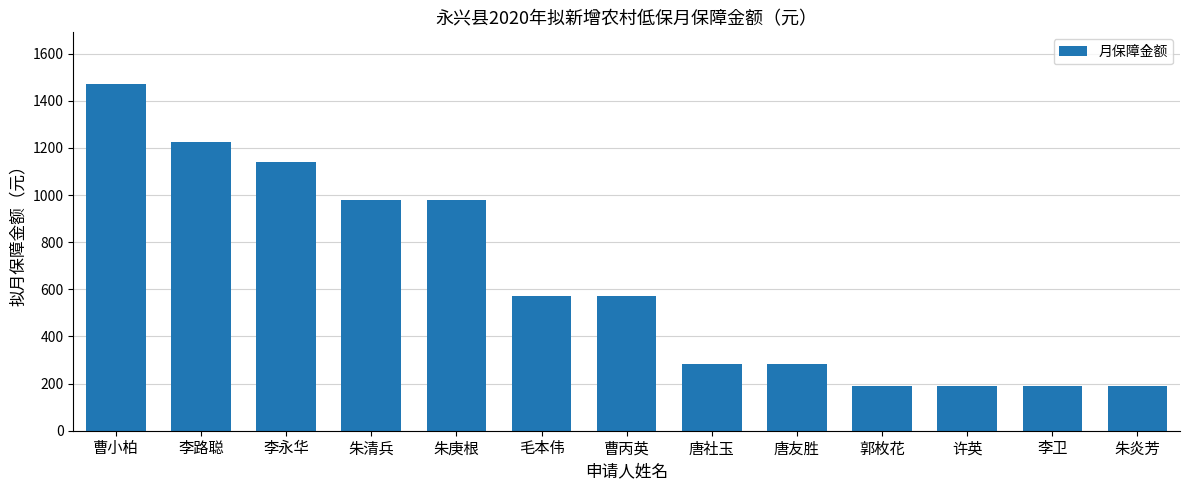

How many values are below 570?

6